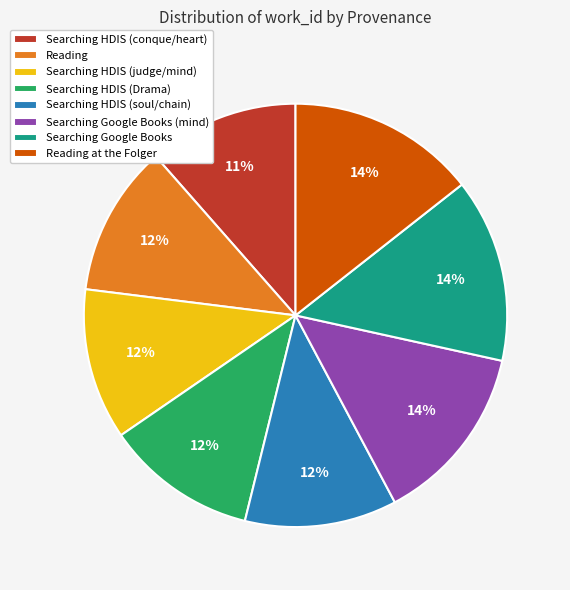

To the nearest percent, what portion does Searching HDIS (judge/mind) represent?

12%